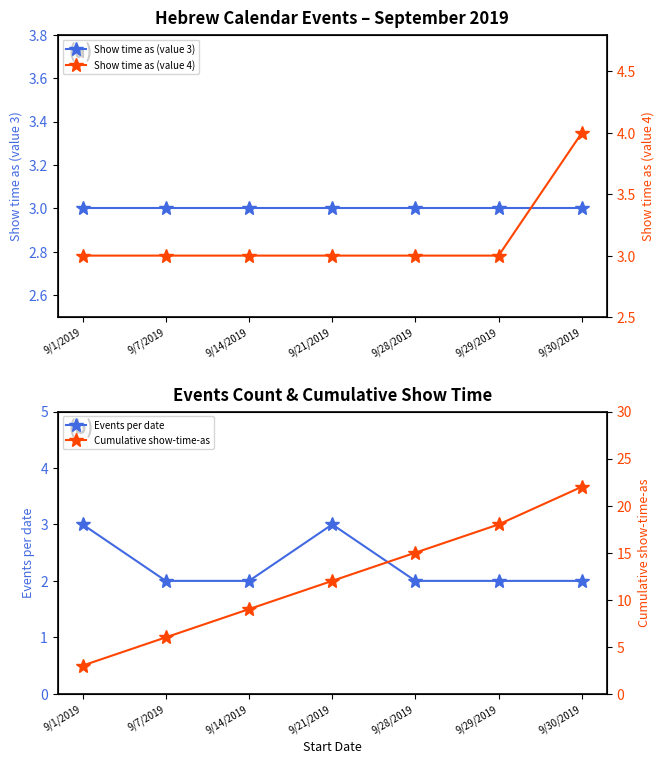

How many lines are shown in the chart?

4